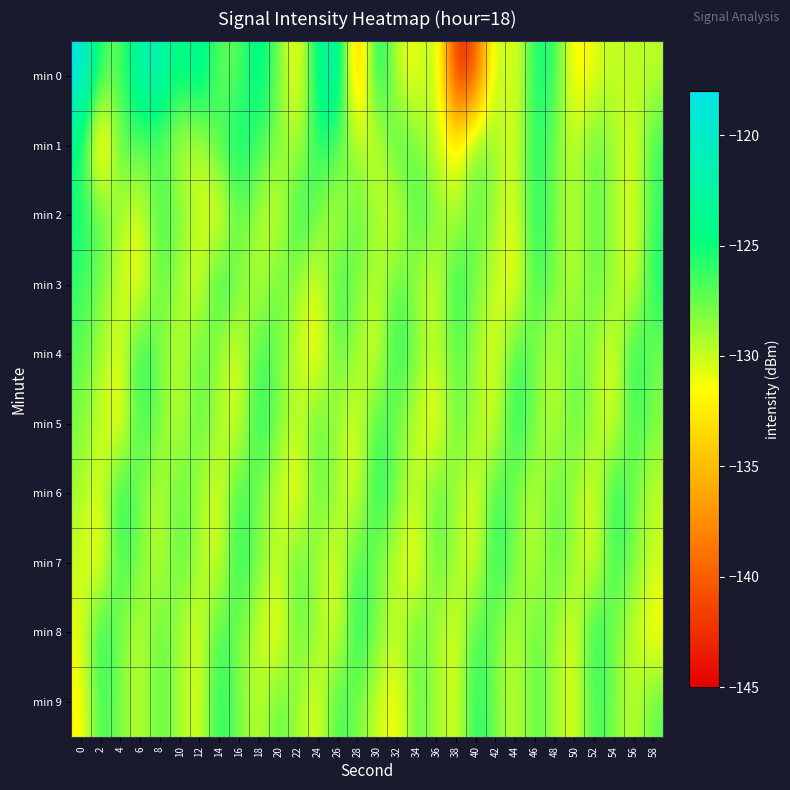

Which series has the widest spread of values?

min 0